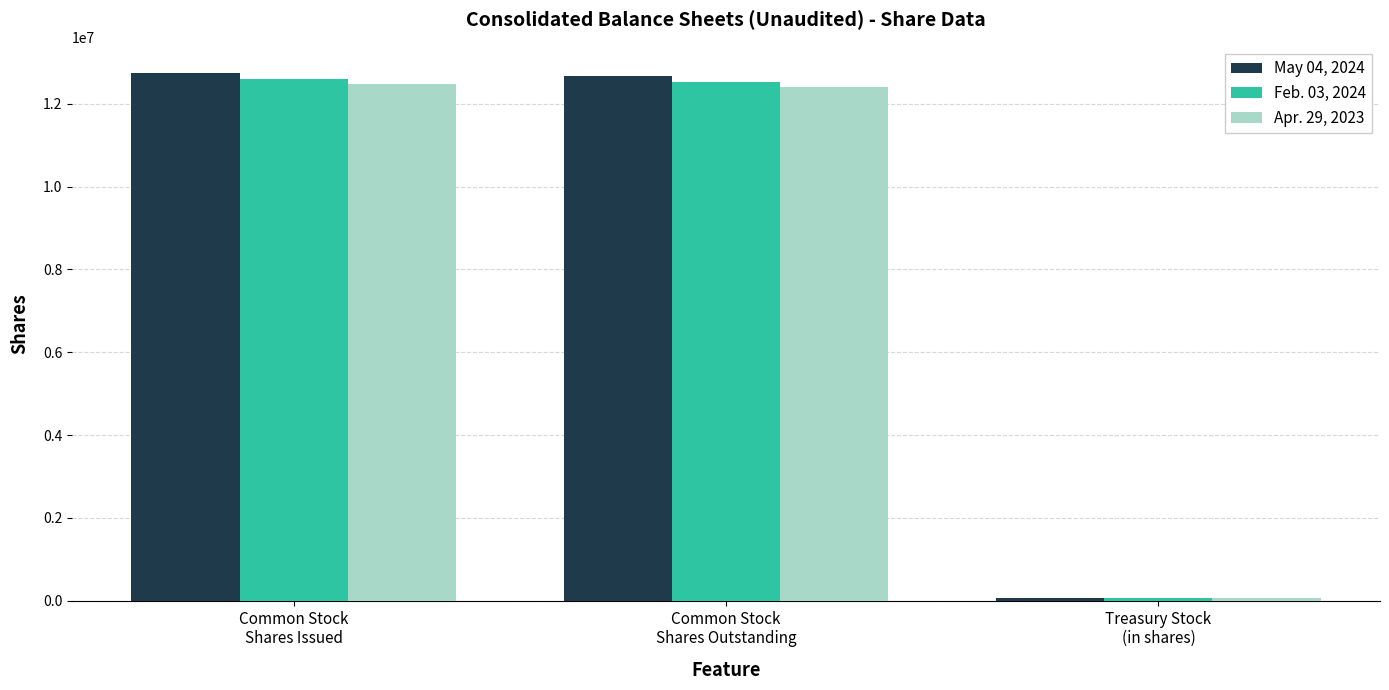

What is the maximum value shown in the chart?

12739000